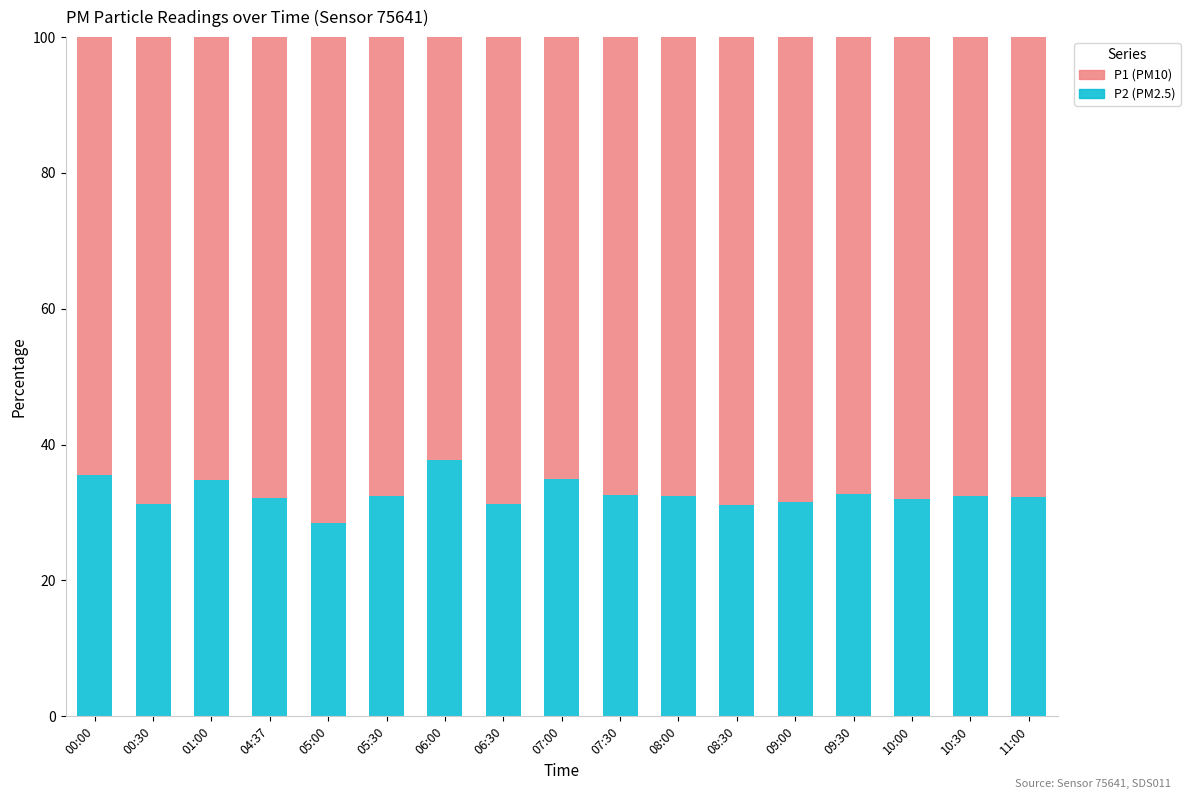

What is the total value across all series at 08:00?

100.0